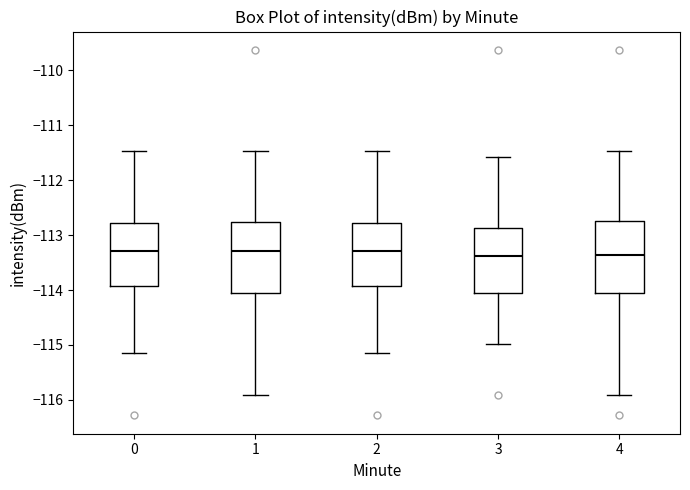

Where does the lower whisker of the box at x = 3 end on the y-axis? The values are not printed on the chart, so give them approximately, as read against the axis.

-115.0